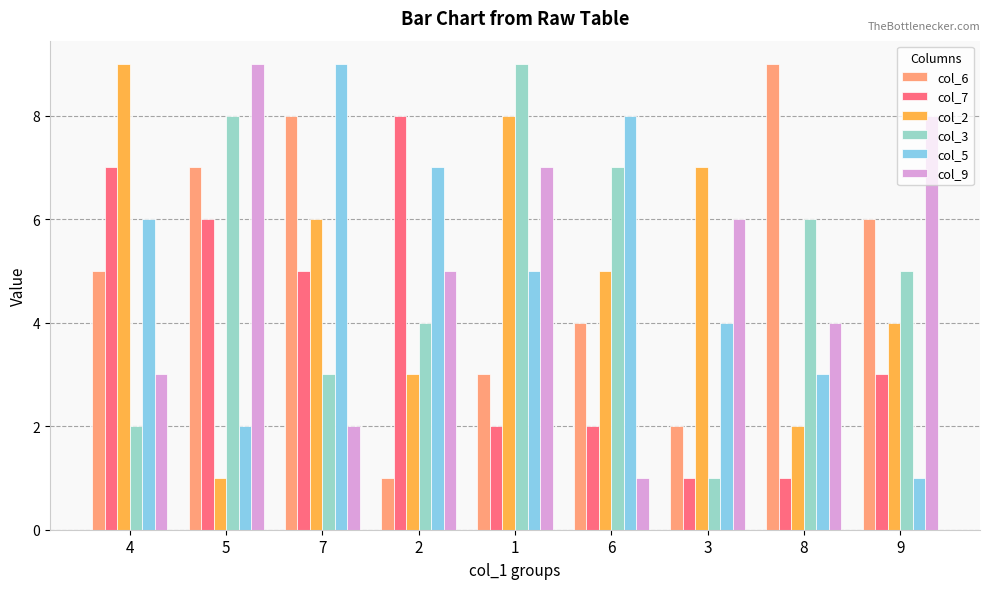

How many categories are shown in the chart?

9